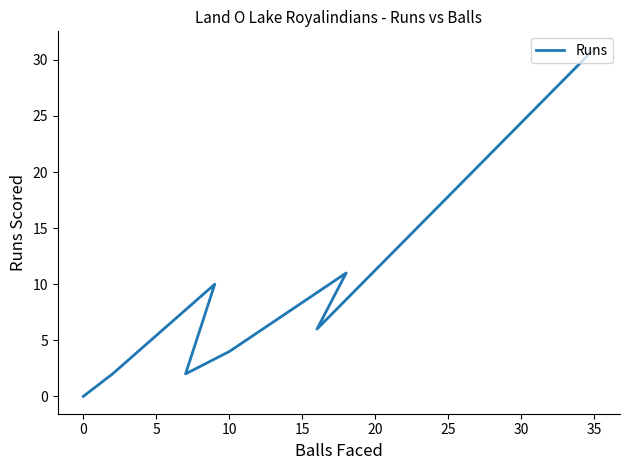

The value at 10 is 4. True or false?

True